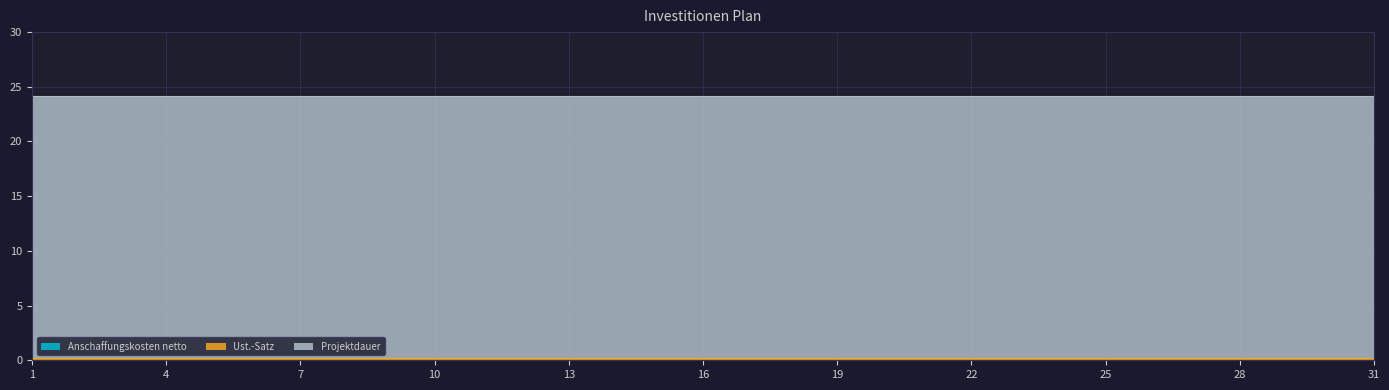

List the series in order of their peak value, highest first.

Projektdauer, Ust.-Satz, Anschaffungskosten netto